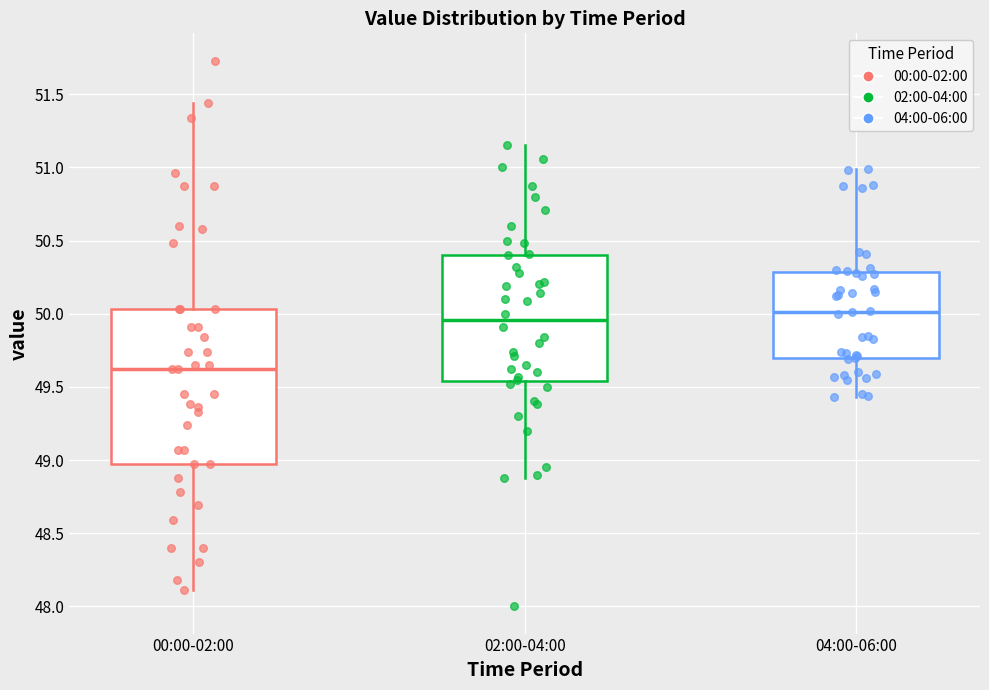

Comparing the boxes themselves (not the whiskers), which one is the tallest?

00:00-02:00